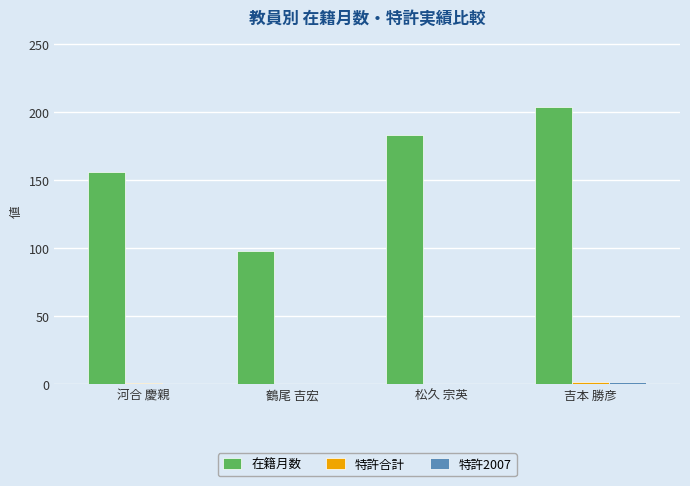

What is the total value across all series at 松久 宗英?

183